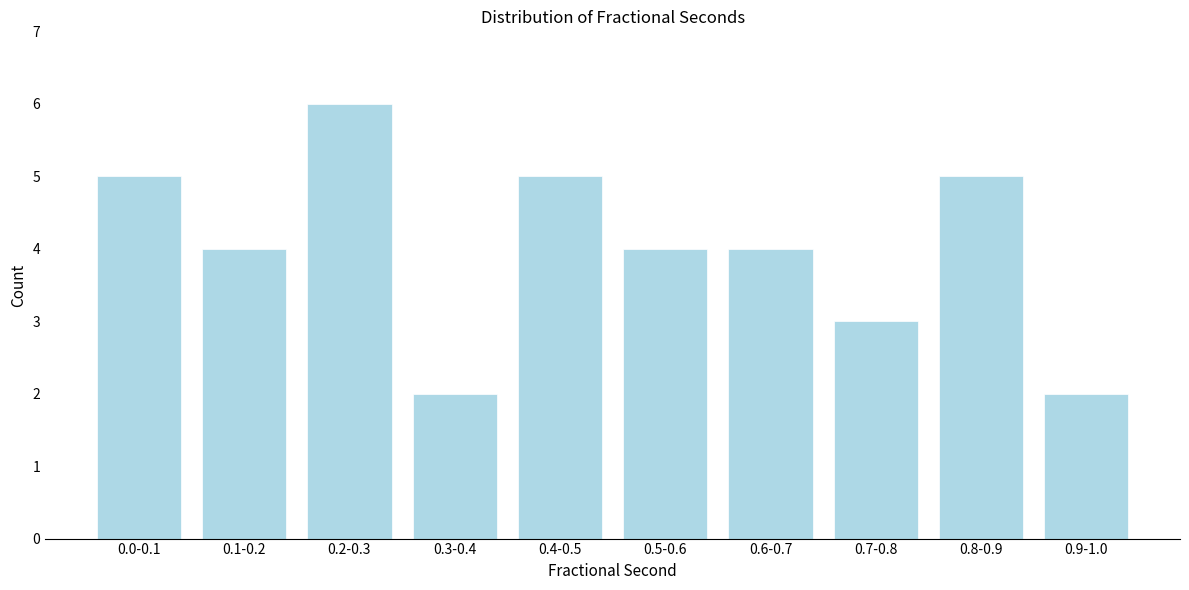

Reading right to left, extract all data points from this chart.

0.9-1.0=2	0.8-0.9=5	0.7-0.8=3	0.6-0.7=4	0.5-0.6=4	0.4-0.5=5	0.3-0.4=2	0.2-0.3=6	0.1-0.2=4	0.0-0.1=5